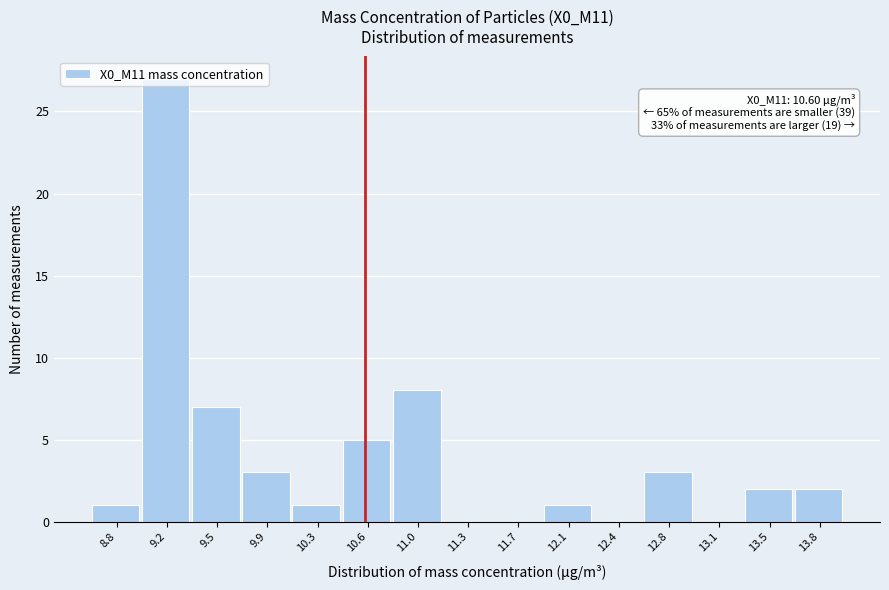

Over which range of the x-axis is the bar tallest?

9.00 to 9.35